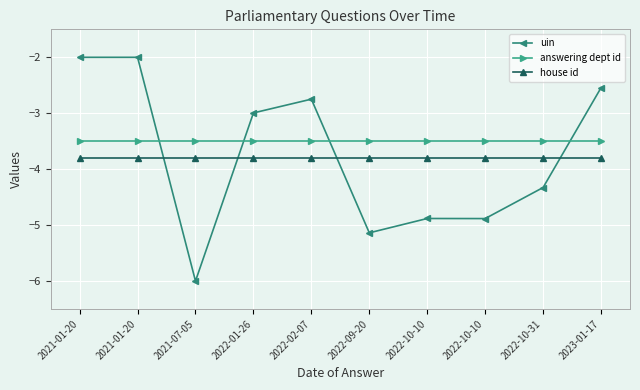

At which category does uin reach its first local peak?

2022-02-07